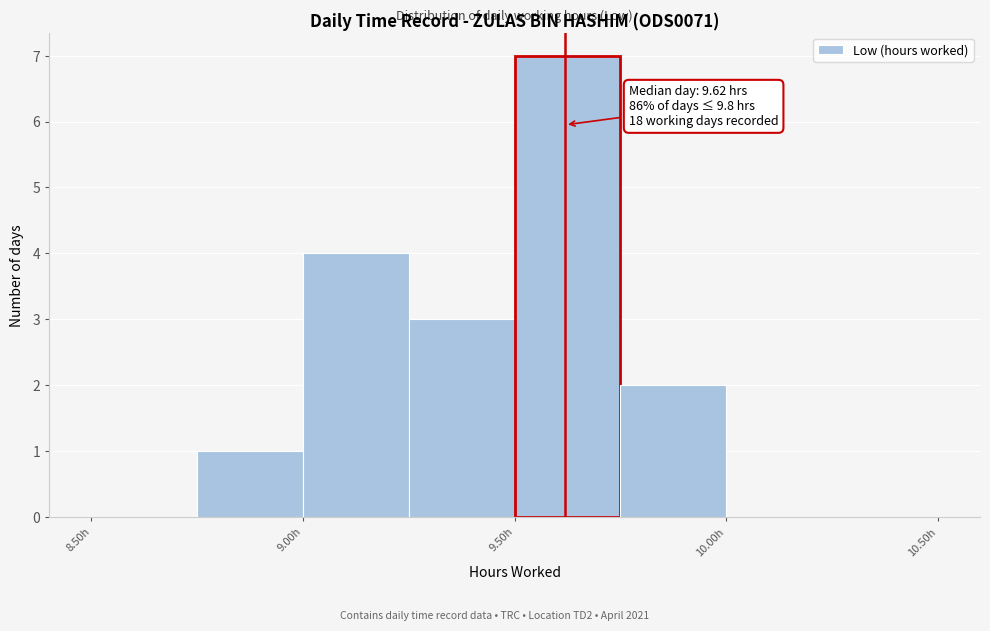

Which range on the x-axis has the tallest bar?

9.50 to 9.75